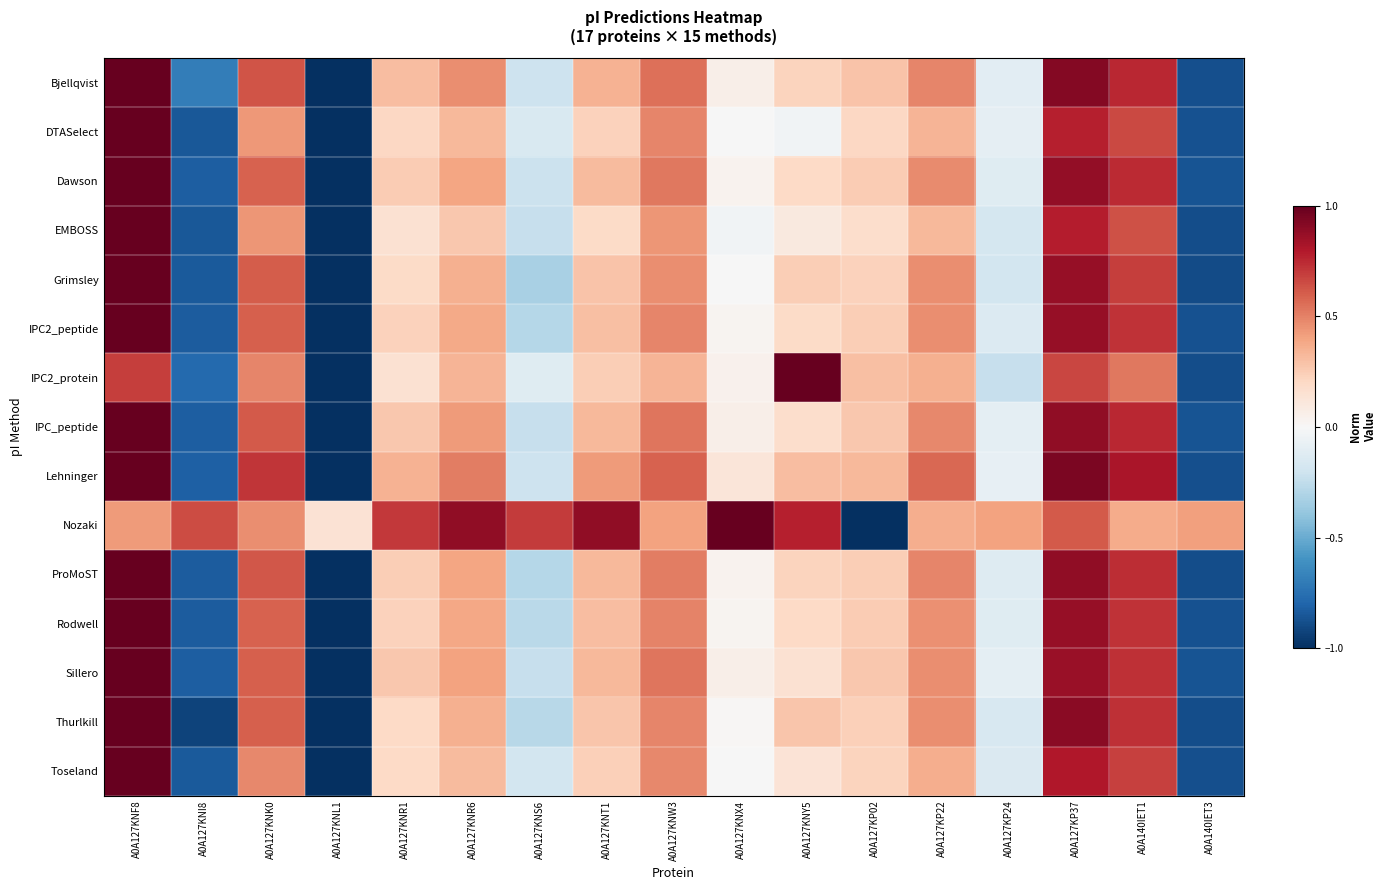

What is the minimum value shown in the chart?

-1.0